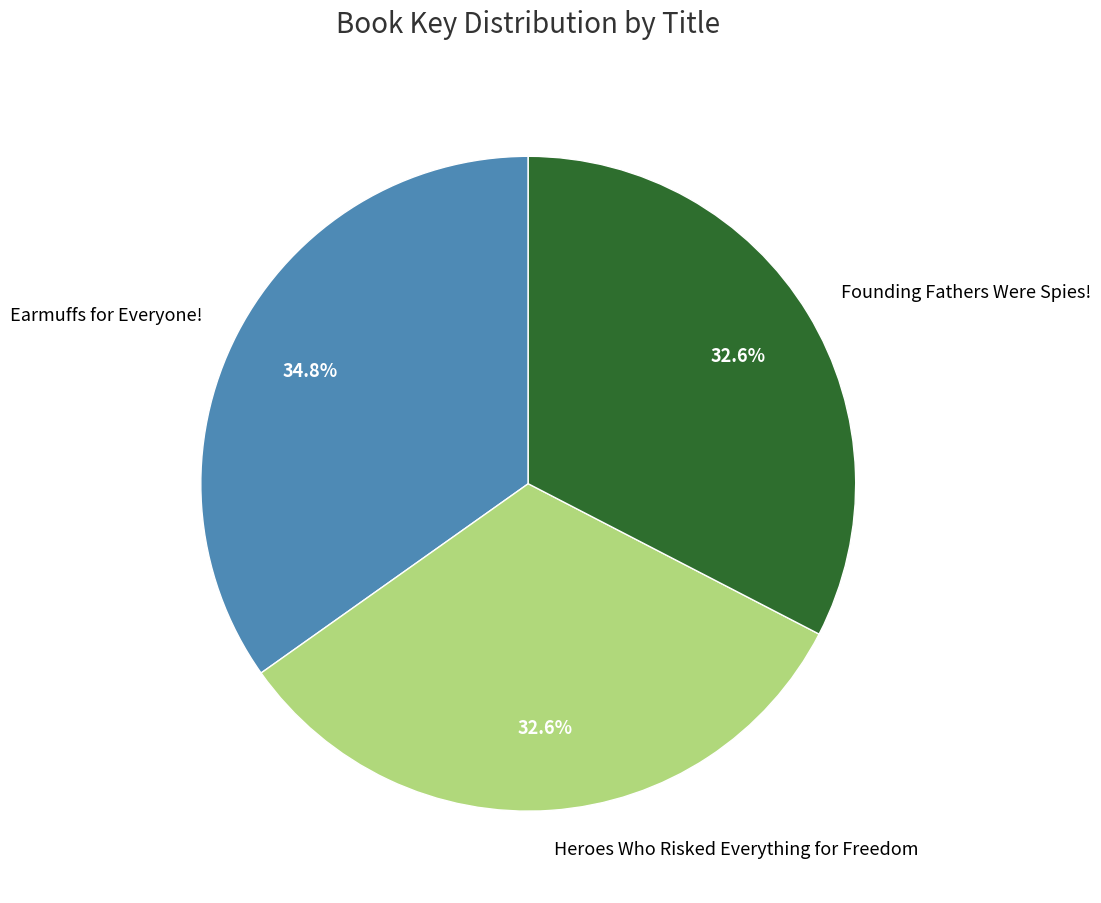

How many slices are in this pie chart?

3